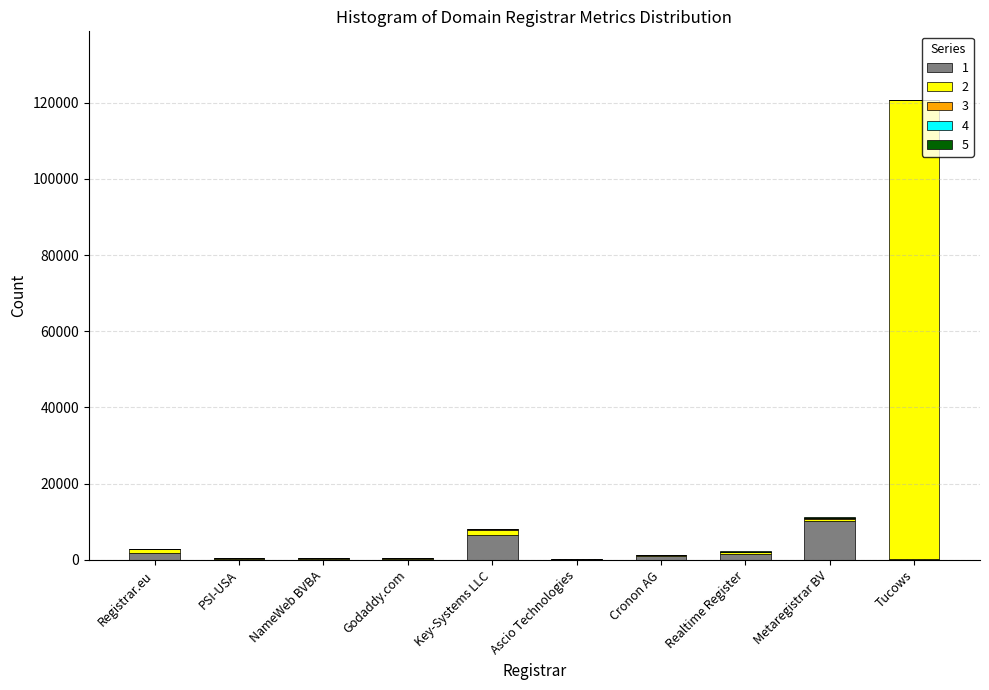

At which label does 1 reach its peak?

Metaregistrar BV